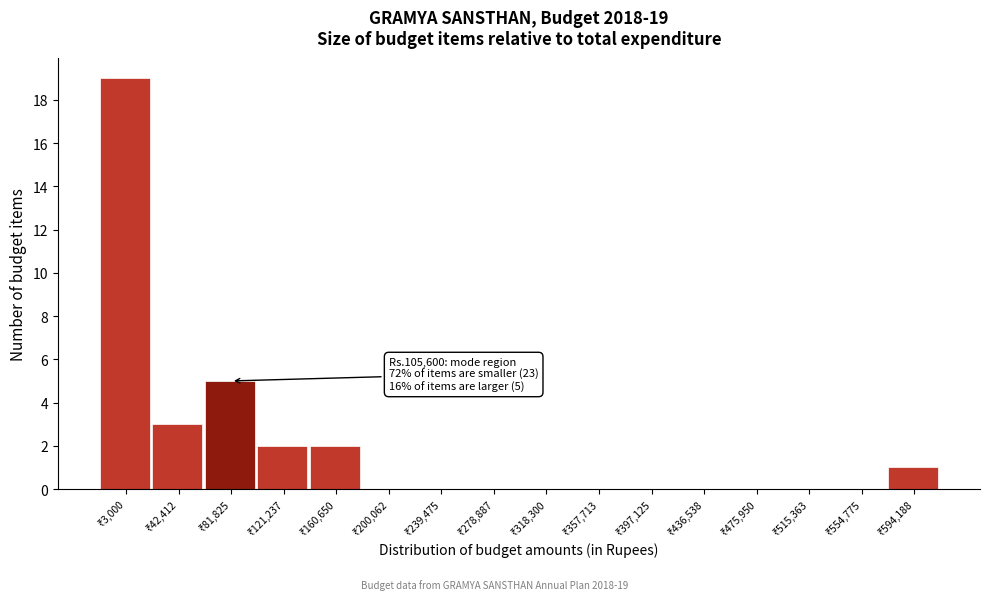

What is the sum of all values?

32